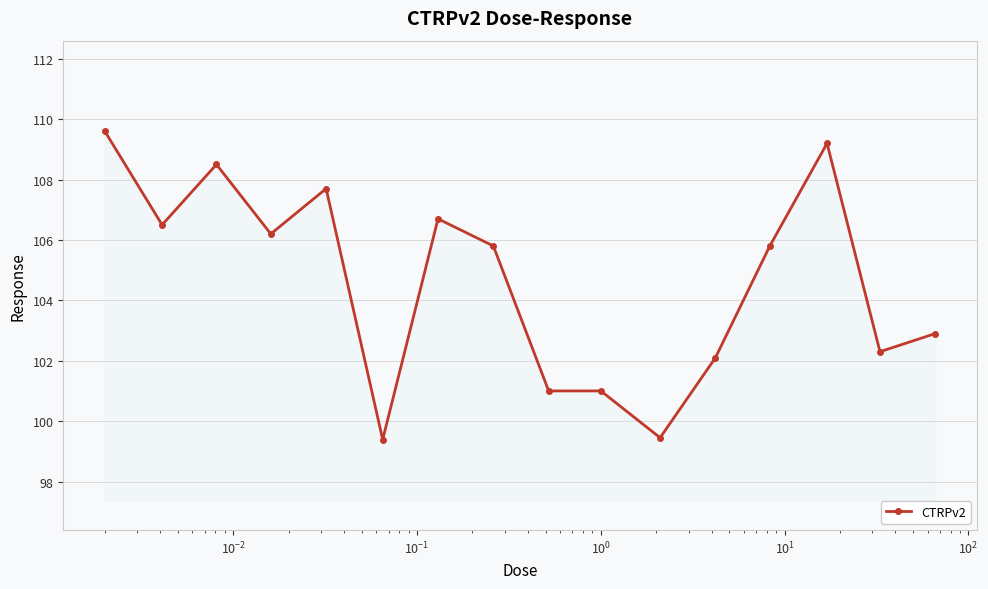

True or false: there are more than 1 points higher than both neighbors.

True